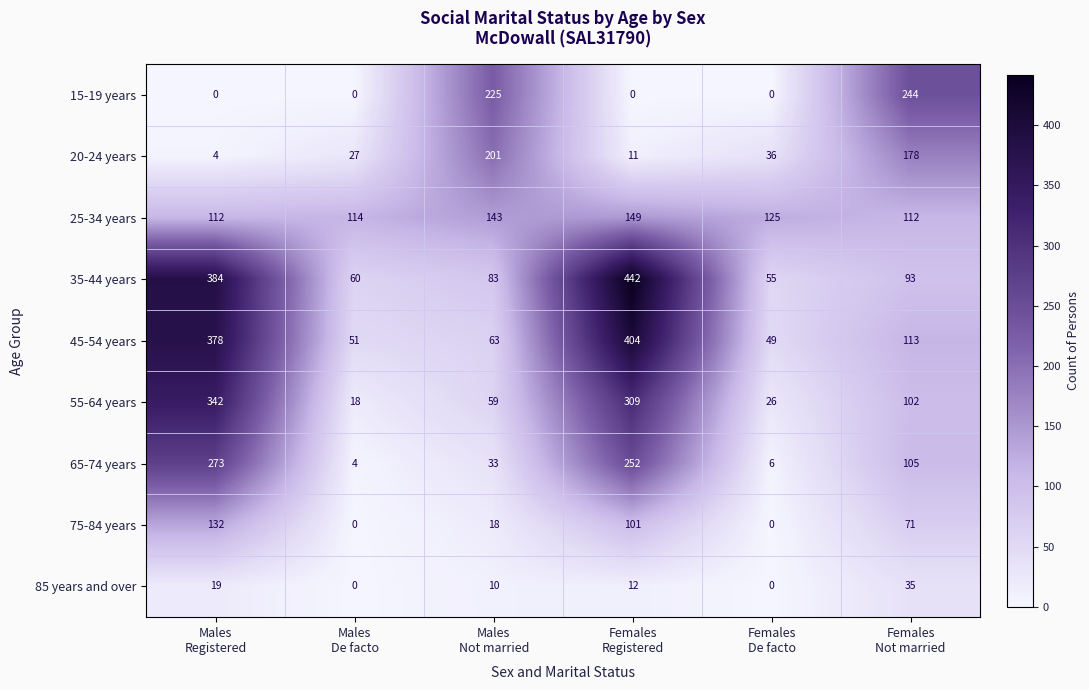

At how many categories does at least one series exceed 150?

4